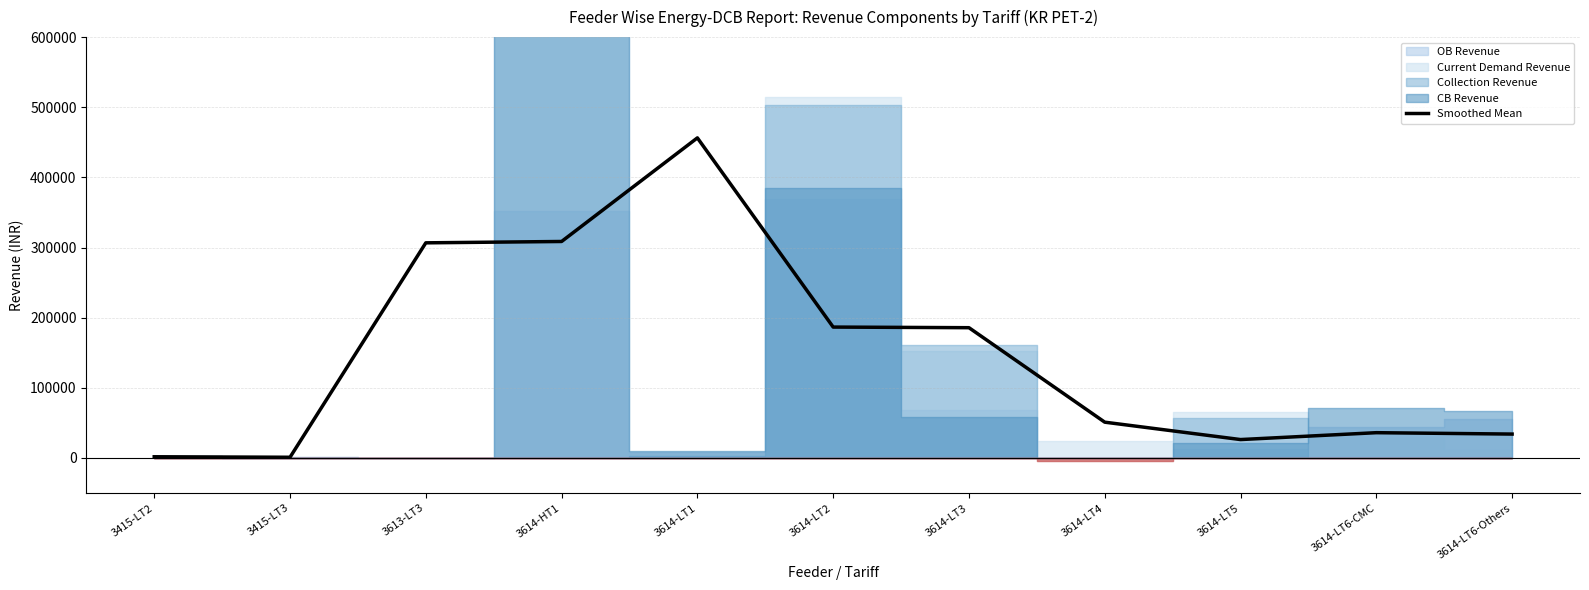

List the labels in order of value, largest first.

3614-LT1, 3614-HT1, 3613-LT3, 3614-LT2, 3614-LT3, 3614-LT4, 3614-LT6-CMC, 3614-LT6-Others, 3614-LT5, 3415-LT2, 3415-LT3